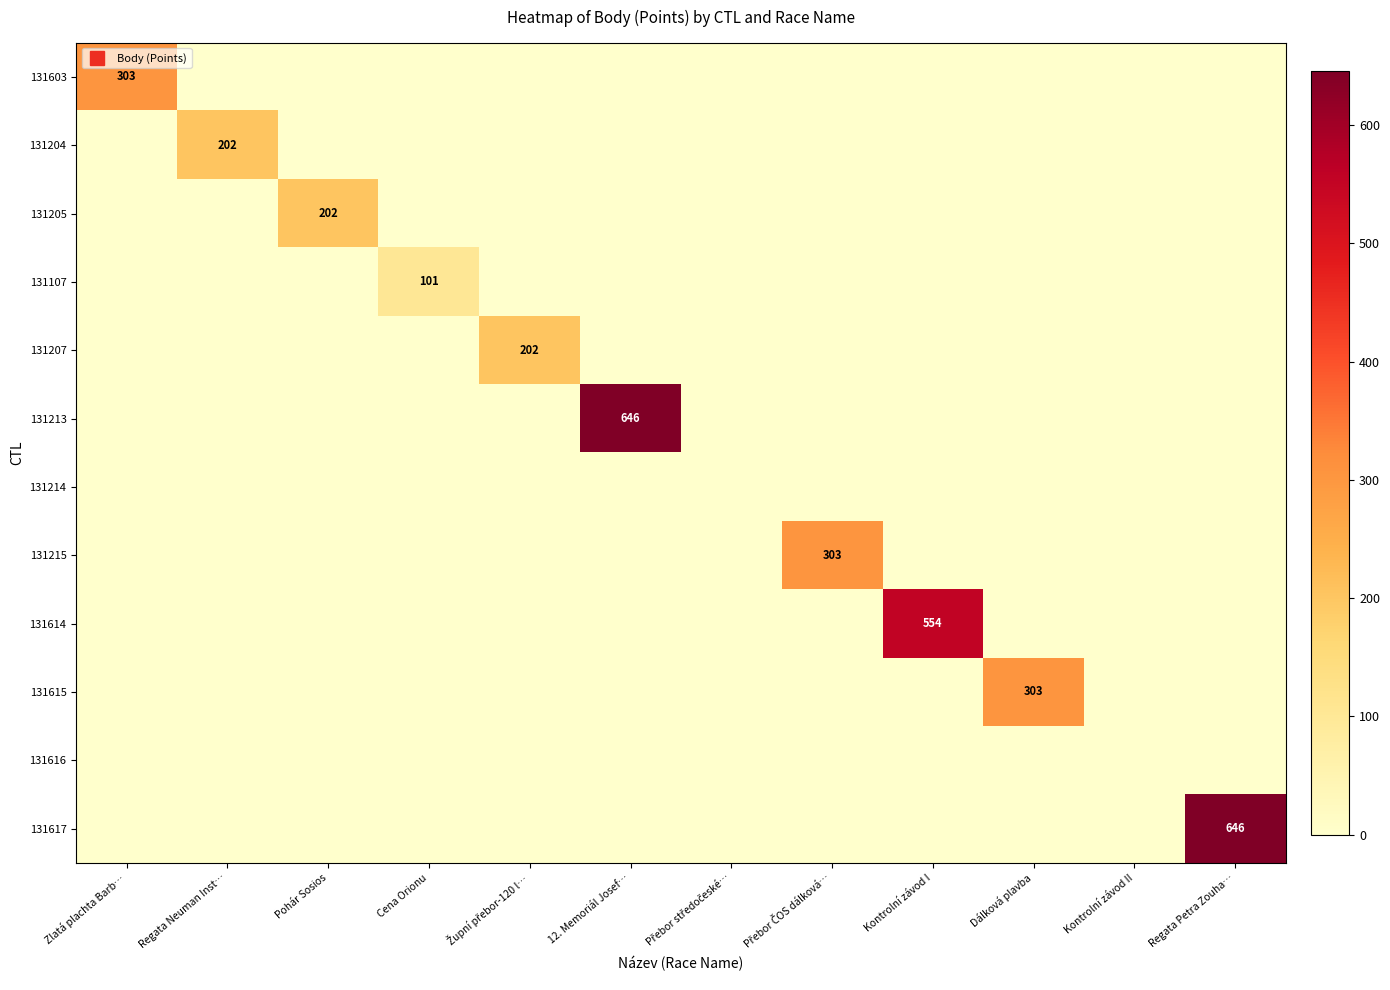

Which category has the highest value across all series?

12. Memoriál Josef…